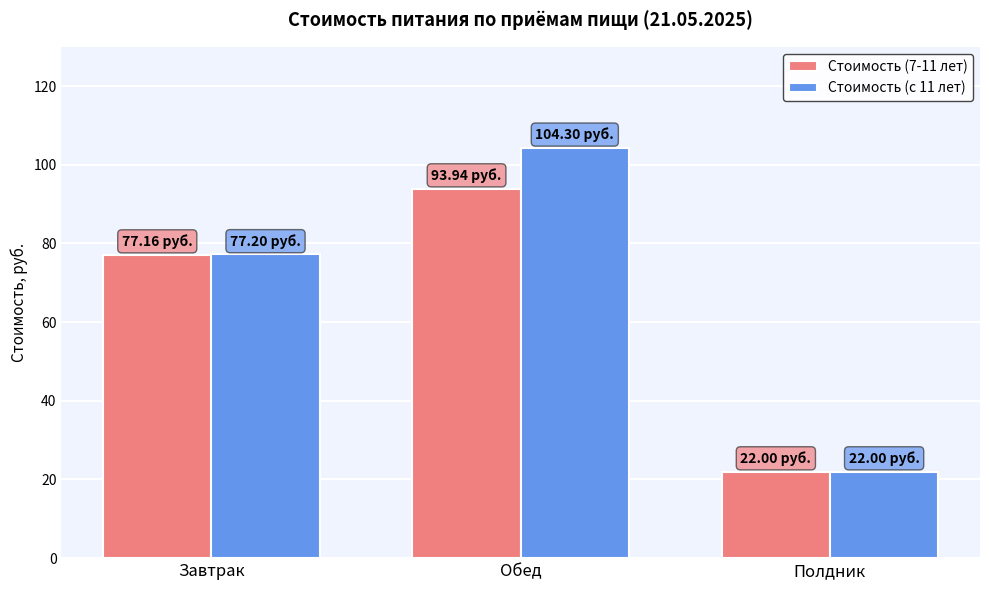

Reading right to left, what are all the values shown in this chart?

Стоимость (7-11 лет): 22.0	93.9	77.2
Стоимость (с 11 лет): 22.0	104.3	77.2